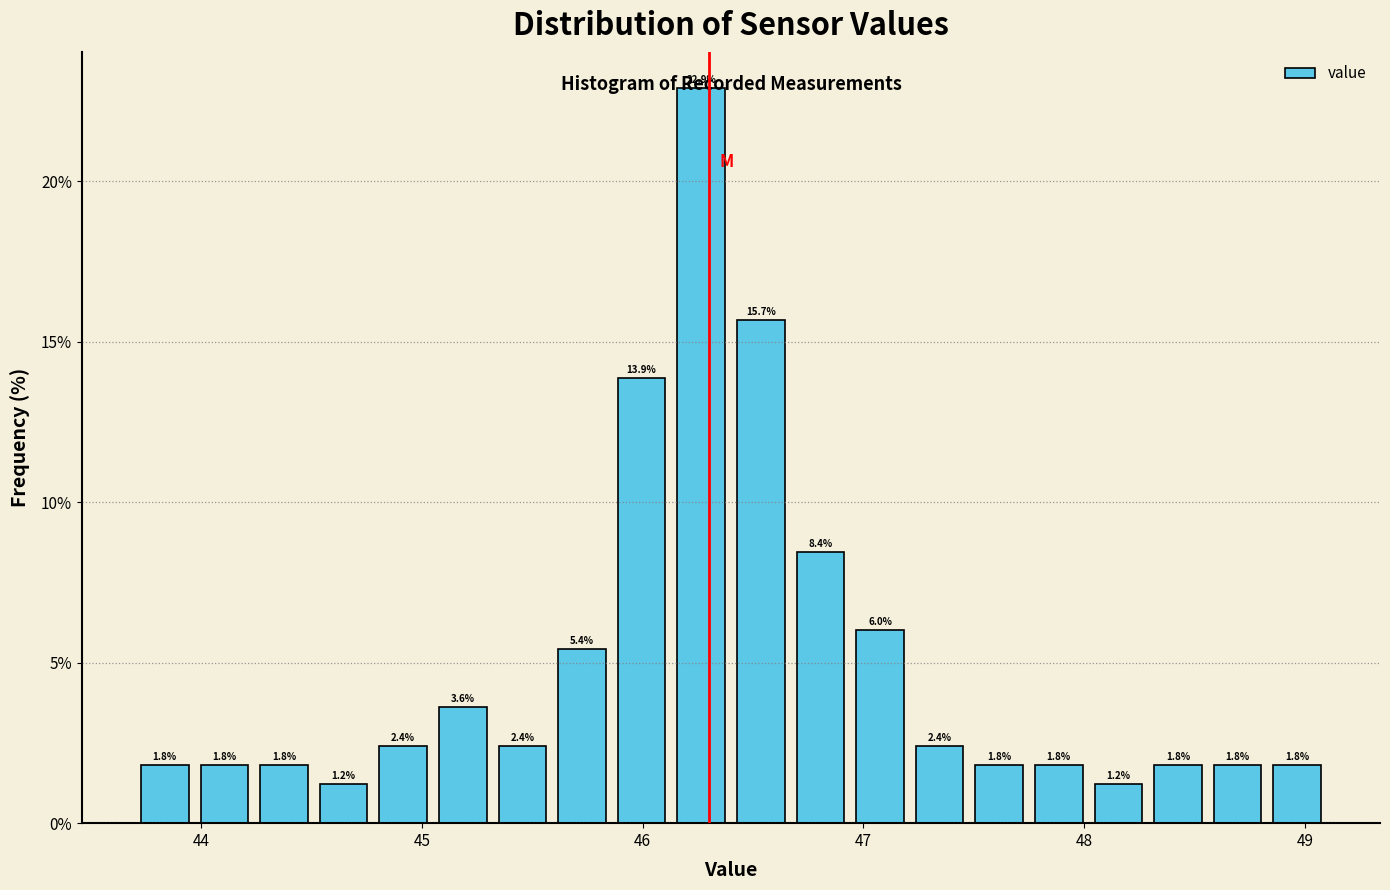

Read against the x-axis, roughly where is the centre of the tallest bar?

46.3